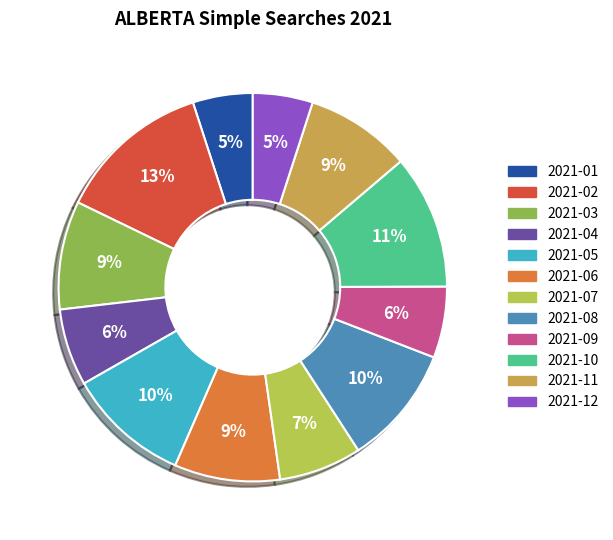

The 2021-02 slice represents 4% of the pie. True or false?

False